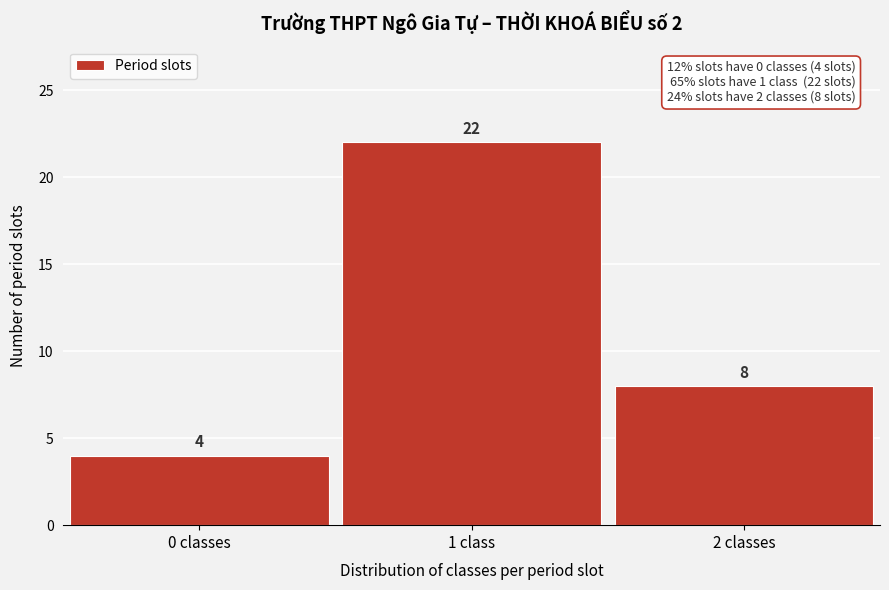

Reading left to right, list all the values displayed in this chart.

0 classes=4	1 class=22	2 classes=8